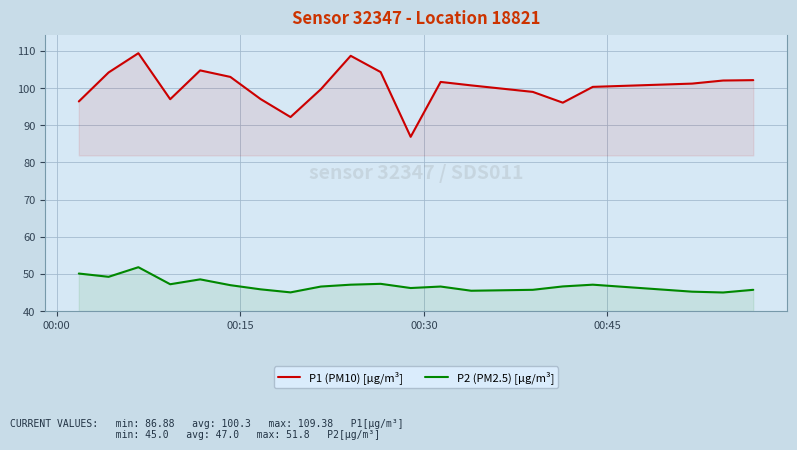

What is the average value of the P1 (PM10) [µg/m³] series?

100.3